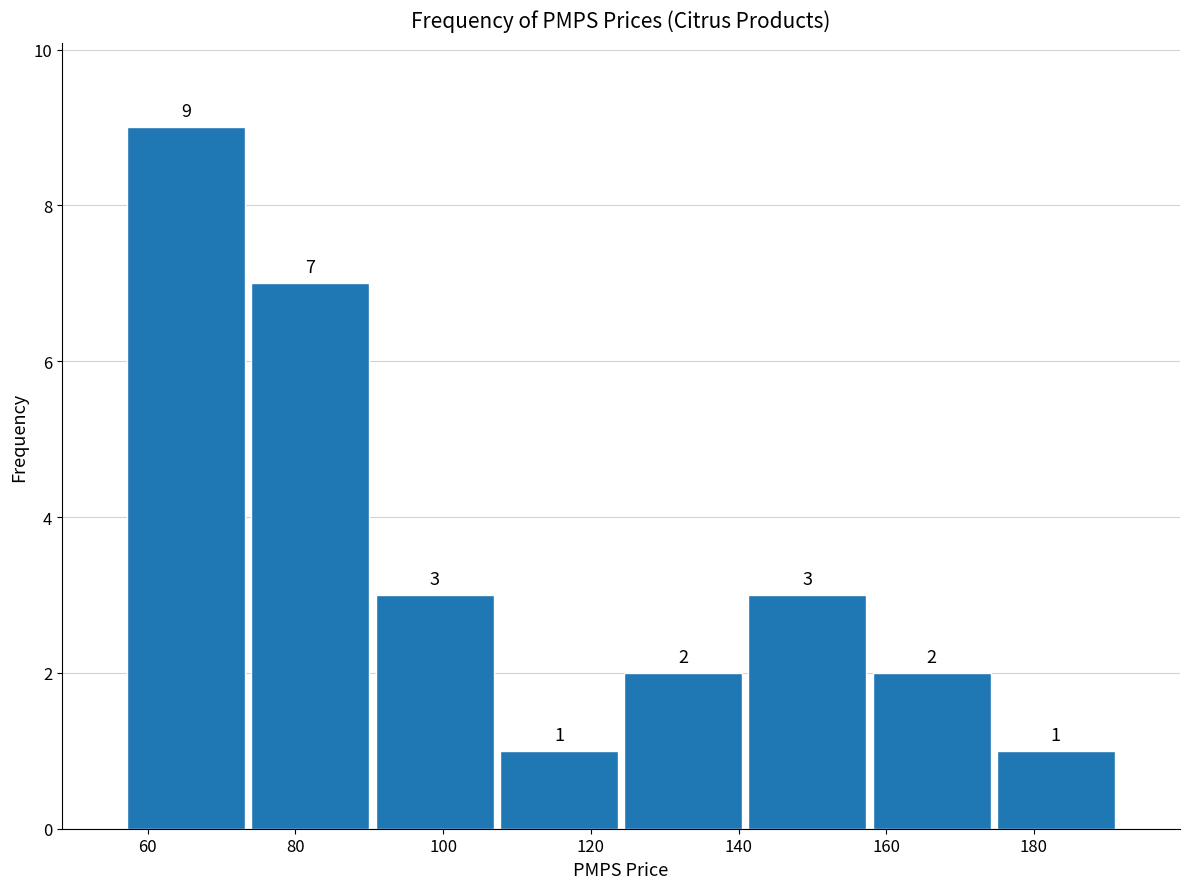

Which range on the x-axis has the tallest bar?

56 to 74